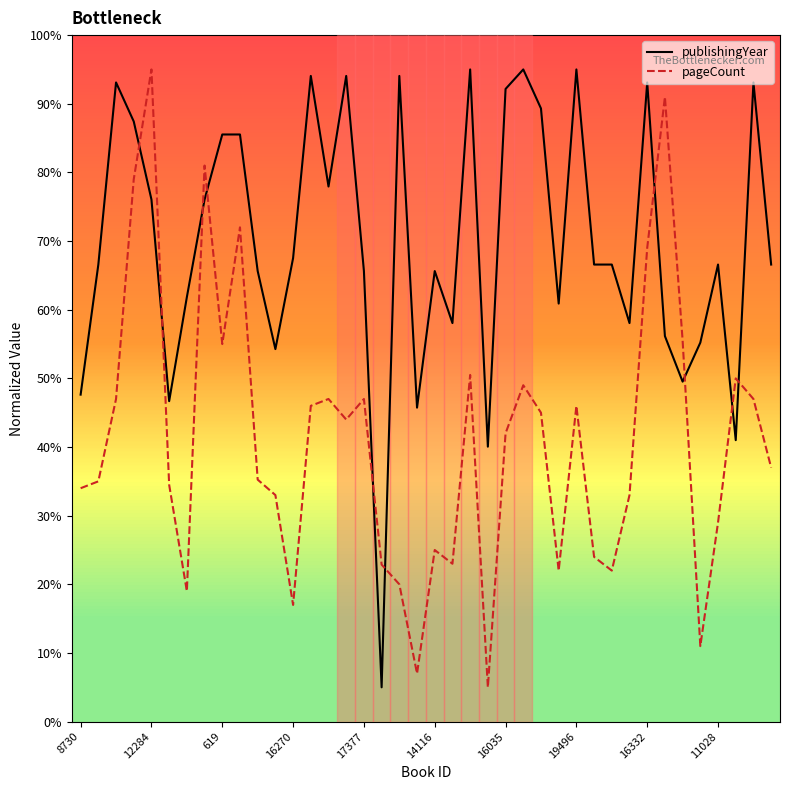

Which series has the largest total across all categories?

publishingYear